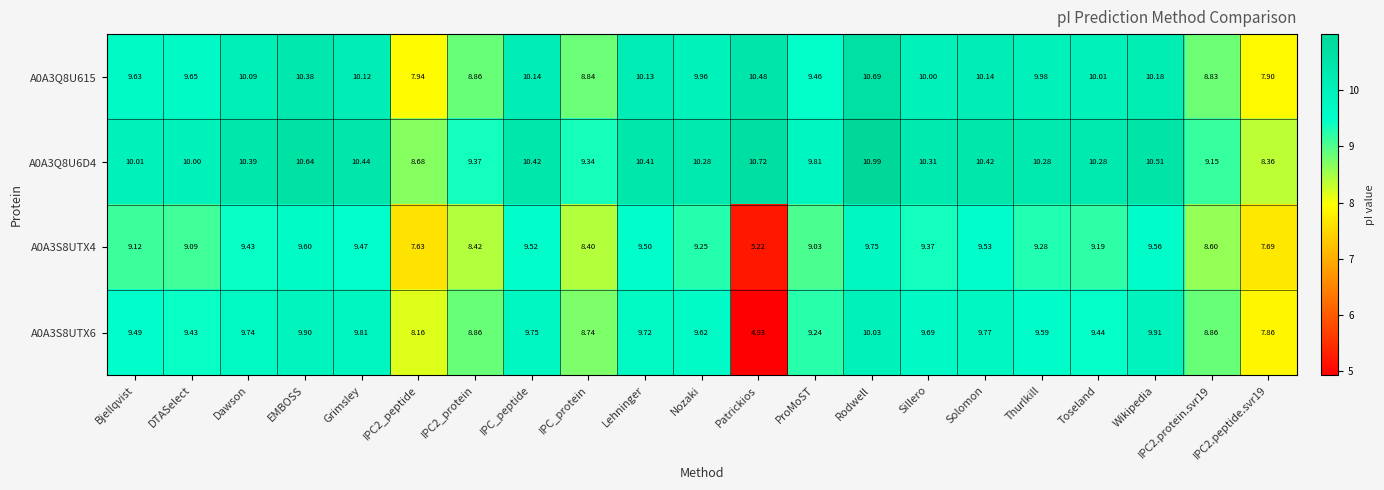

Is the value of A0A3Q8U615 at Rodwell greater than the value of A0A3S8UTX6 at Thurlkill?

Yes